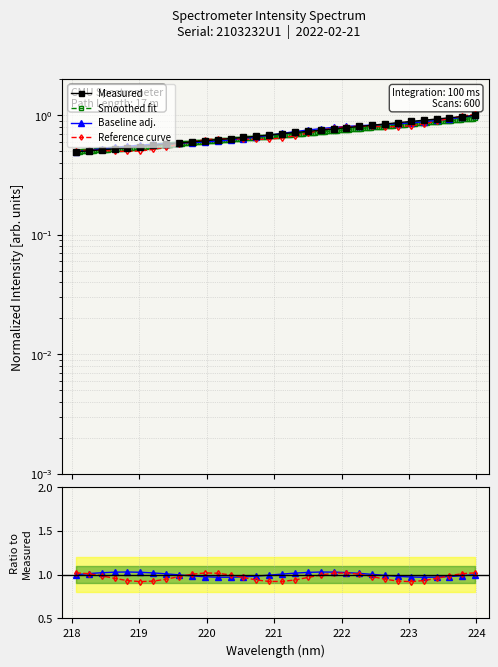

At which category does the chart reach its minimum across all series?

218.0596